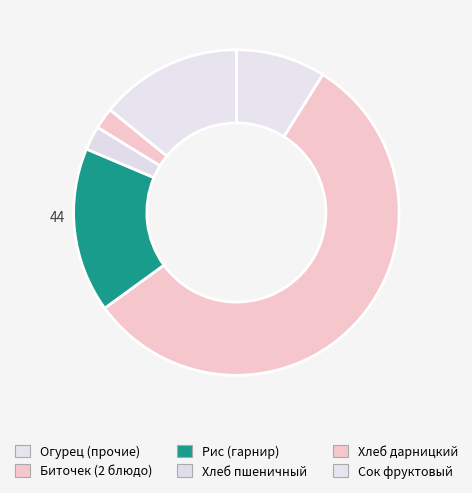

How many slices are in this pie chart?

6